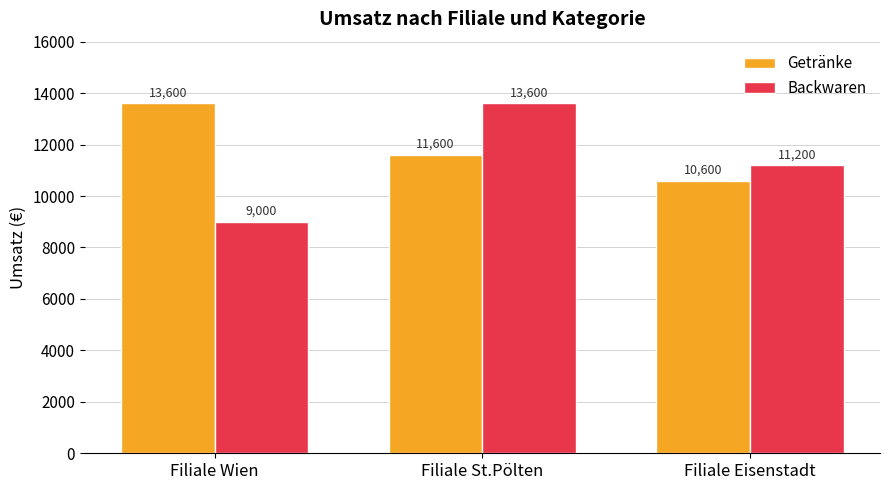

At how many categories does at least one series exceed 12355?

2